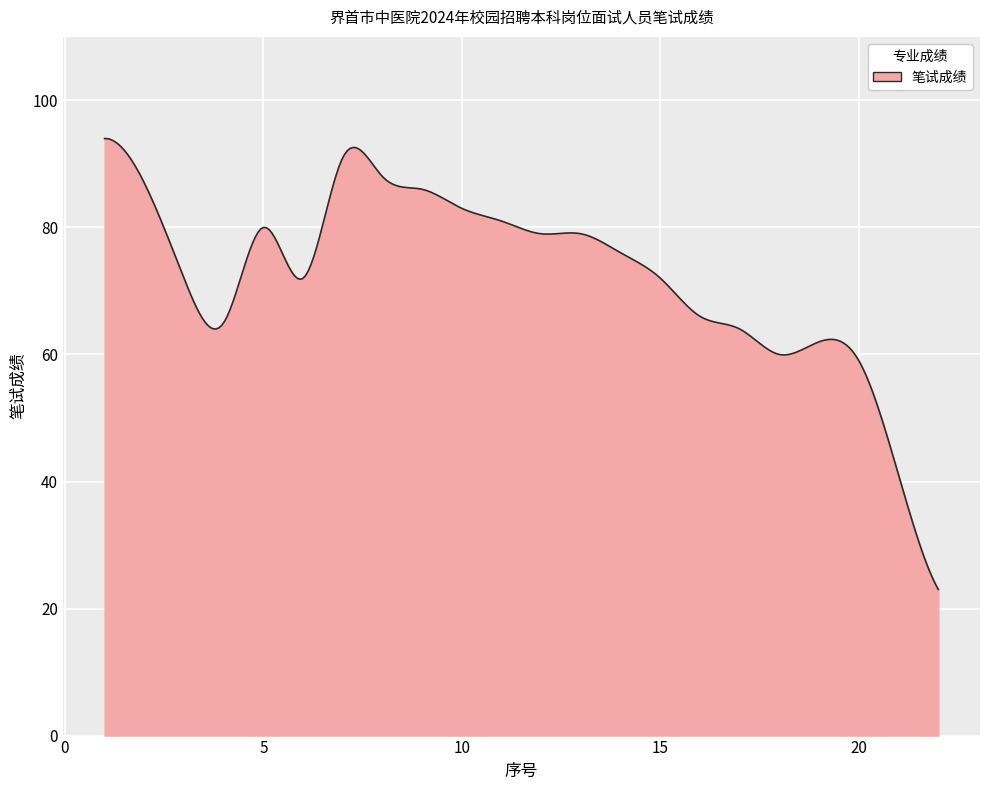

What is the difference between the maximum and minimum values?

71.0